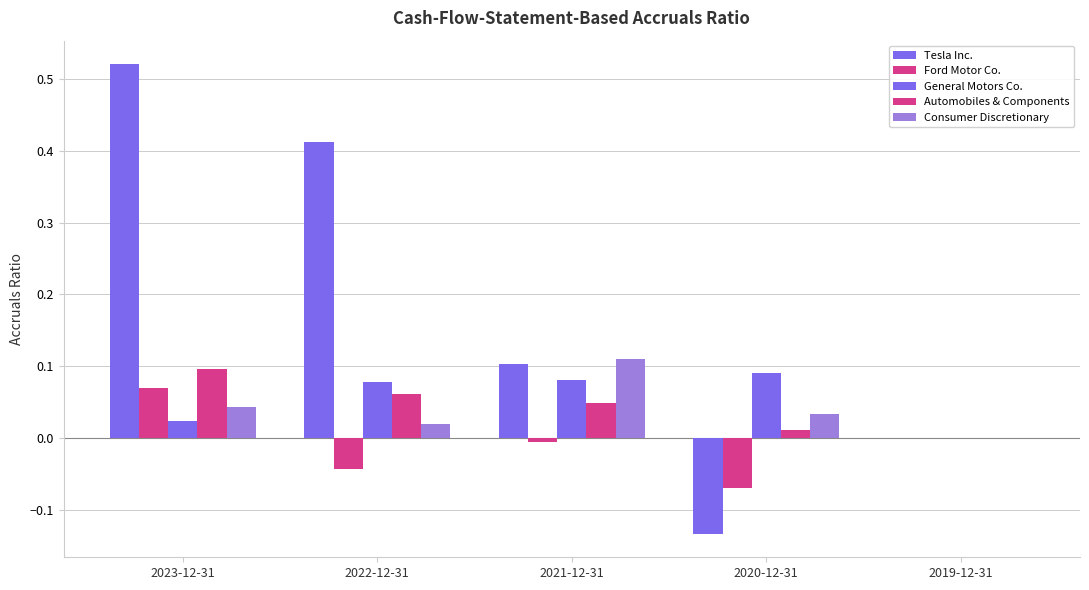

Are the bars horizontal?

No